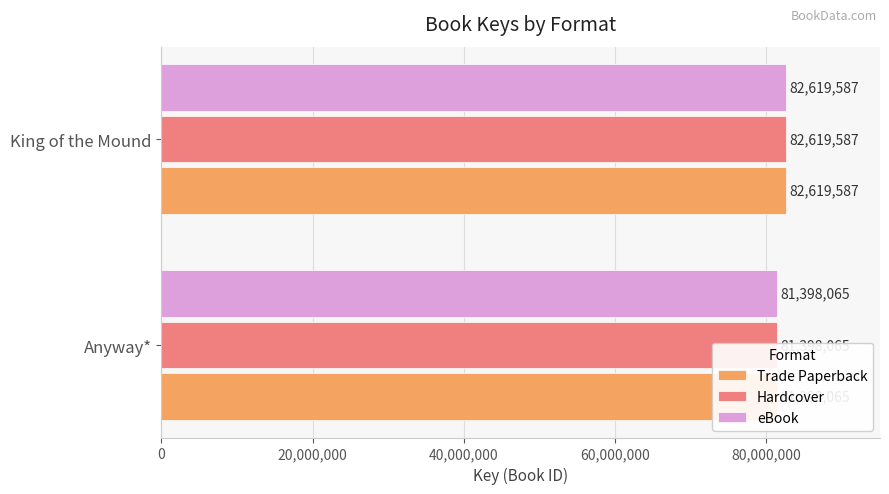

How many categories are shown in the chart?

2